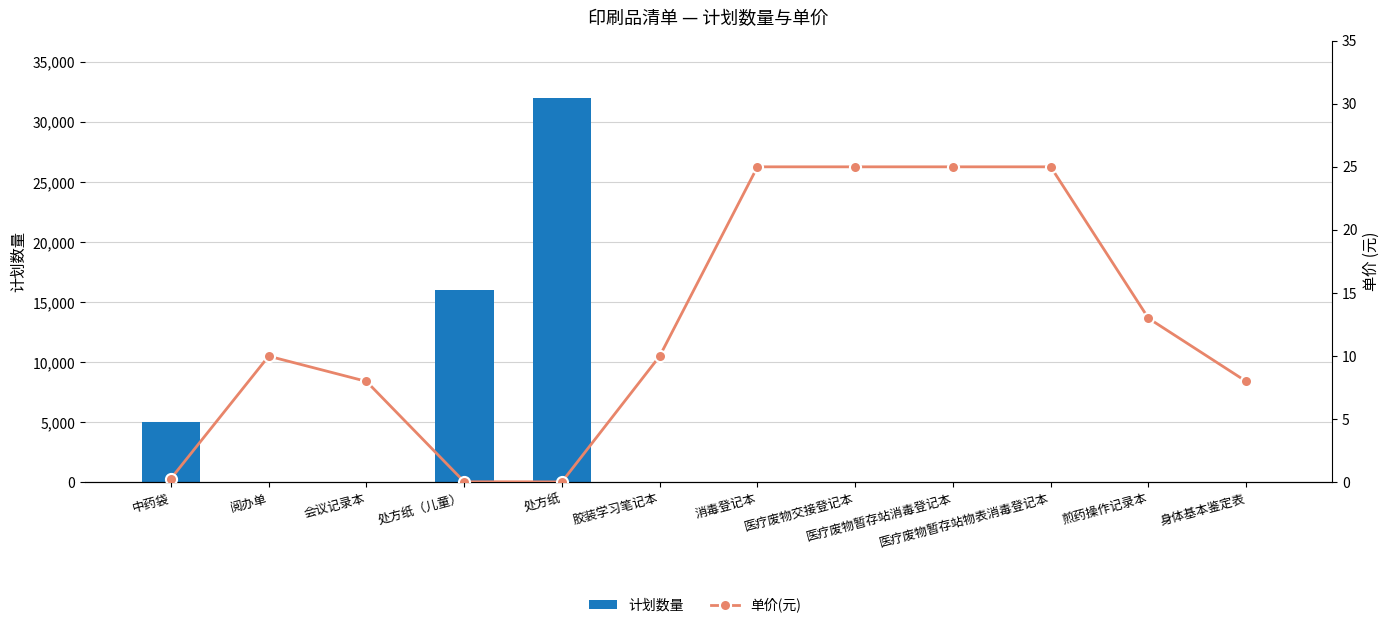

Is the value of 计划数量 at 煎药操作记录本 greater than the value of 单价(元) at 处方纸?

Yes